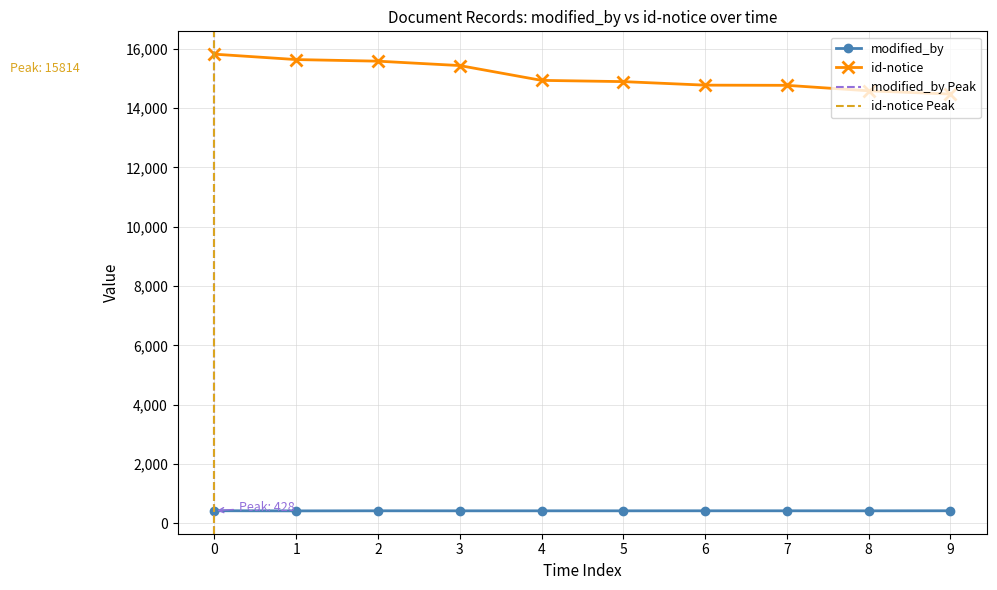

What is the maximum value for id-notice?

15814